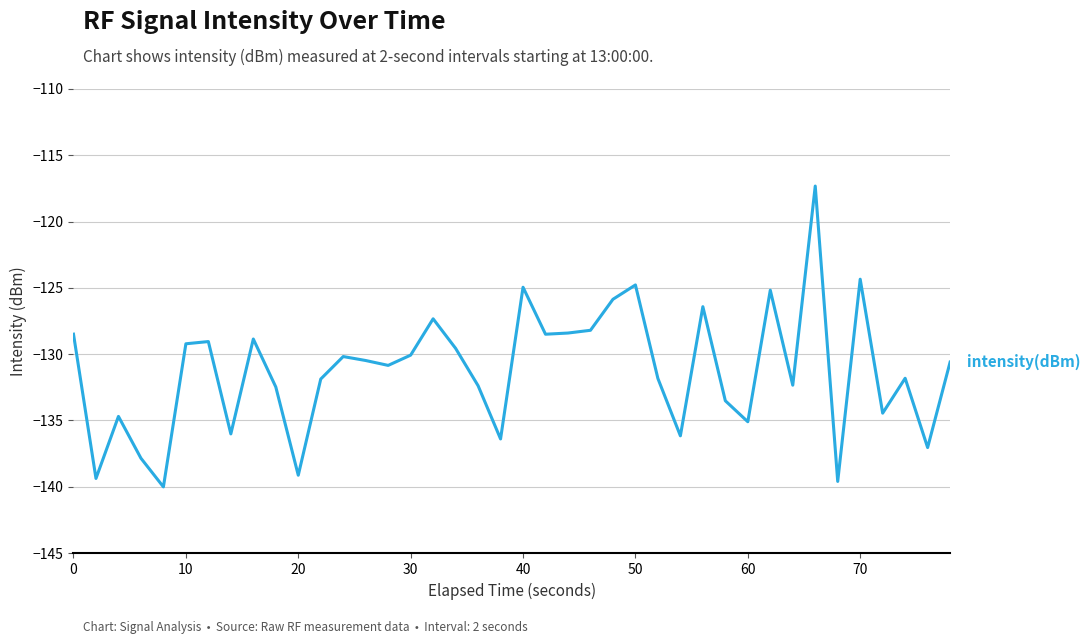

What is the difference between the maximum and minimum values?

22.7